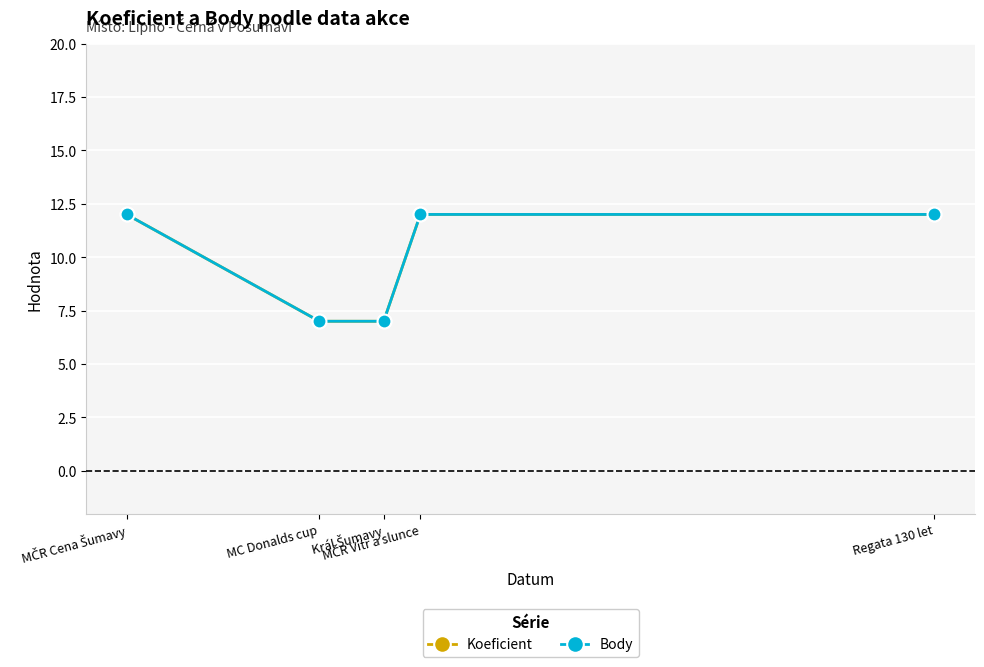

What is the sum of the Koeficient values at MČR Vítr a slunce and MC Donalds cup?

19